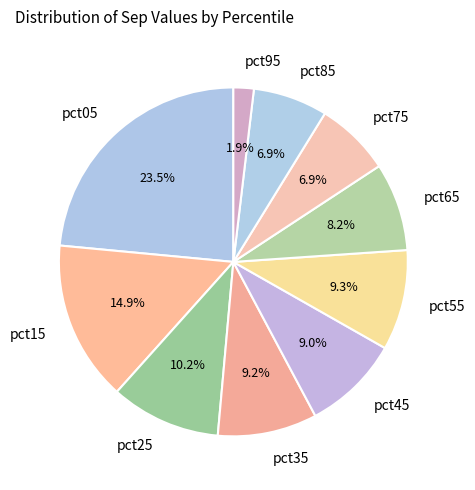

Which category has the smallest portion of the pie?

pct95